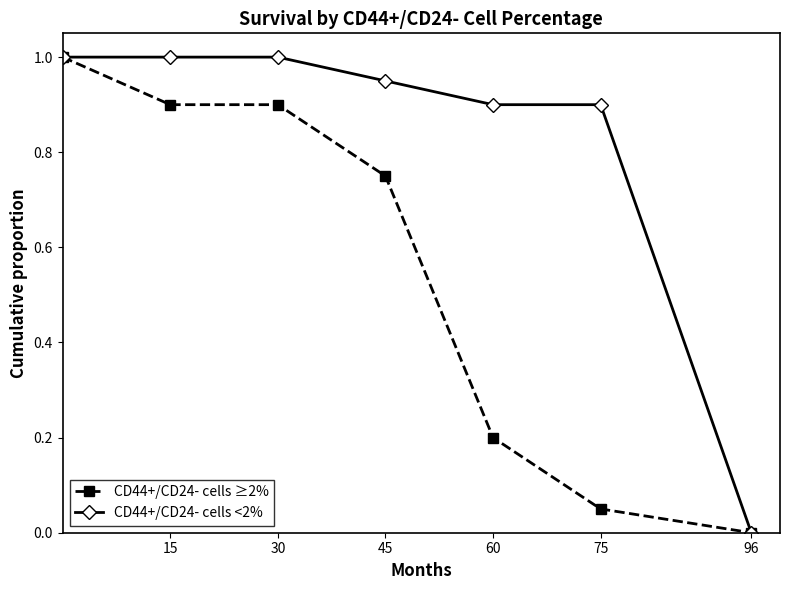

What is the value of the CD44+/CD24- cells ≥2% point at the 1st from the left?

1.0